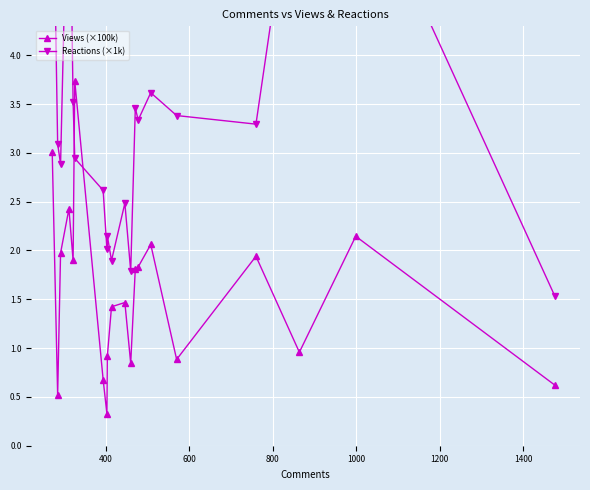

In Reactions (×1k), how many points are higher than both neighbors (excluding endpoints)?

6